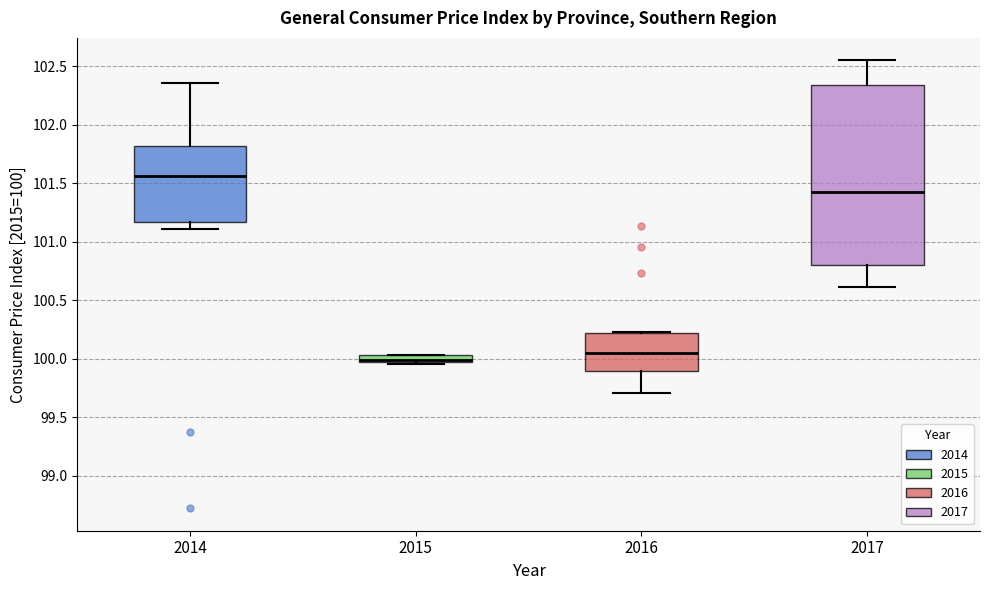

Where is the upper edge of the box at x = 2015 on the y-axis? The values are not printed on the chart, so give them approximately, as read against the axis.

100.05